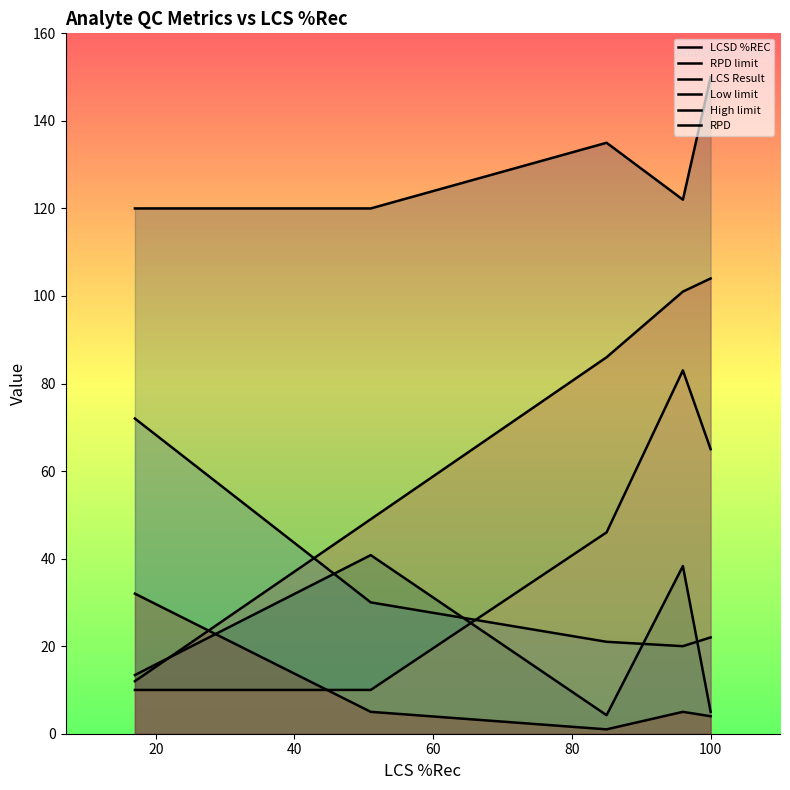

Does the chart have visible grid lines?

No